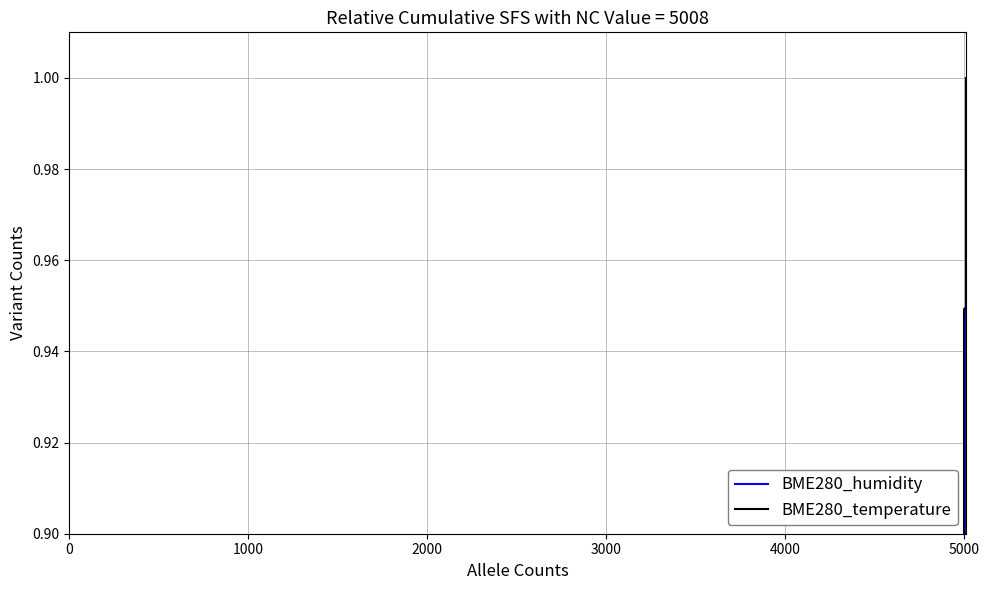

Does the chart have visible grid lines?

Yes